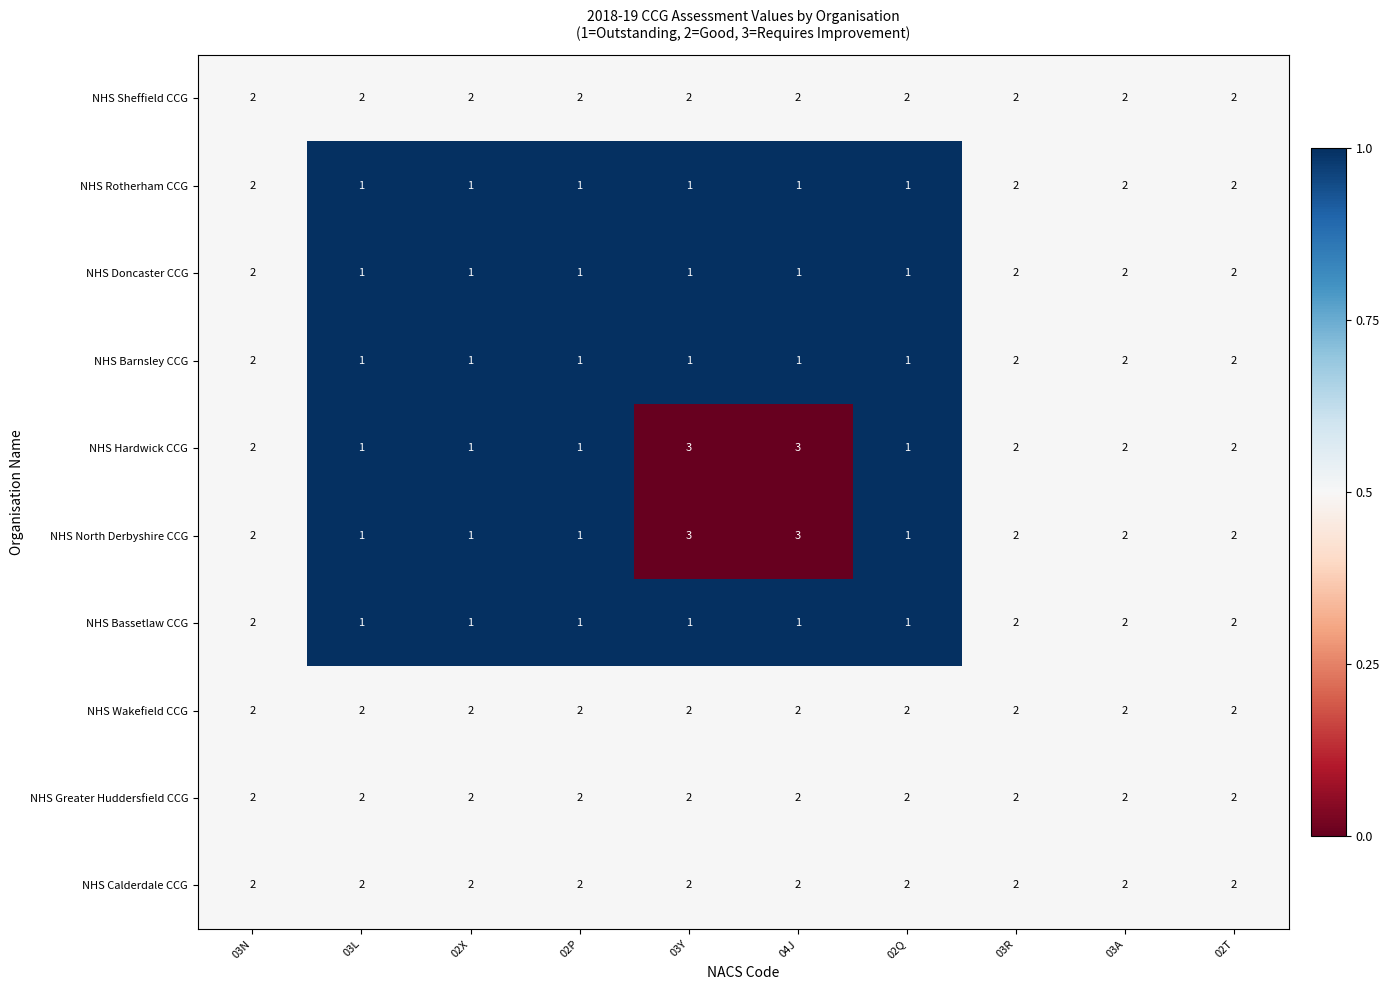

Is the value of NHS Barnsley CCG at 03R greater than the value of NHS Hardwick CCG at 03Y?

No